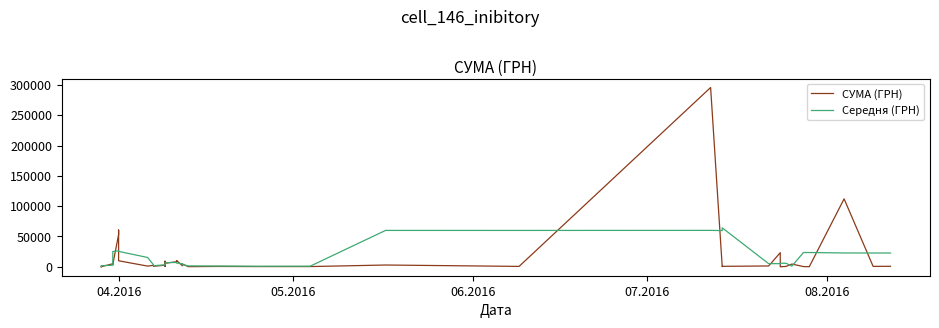

The value of Середня (ГРН) at 5 is 11962.0. True or false?

False